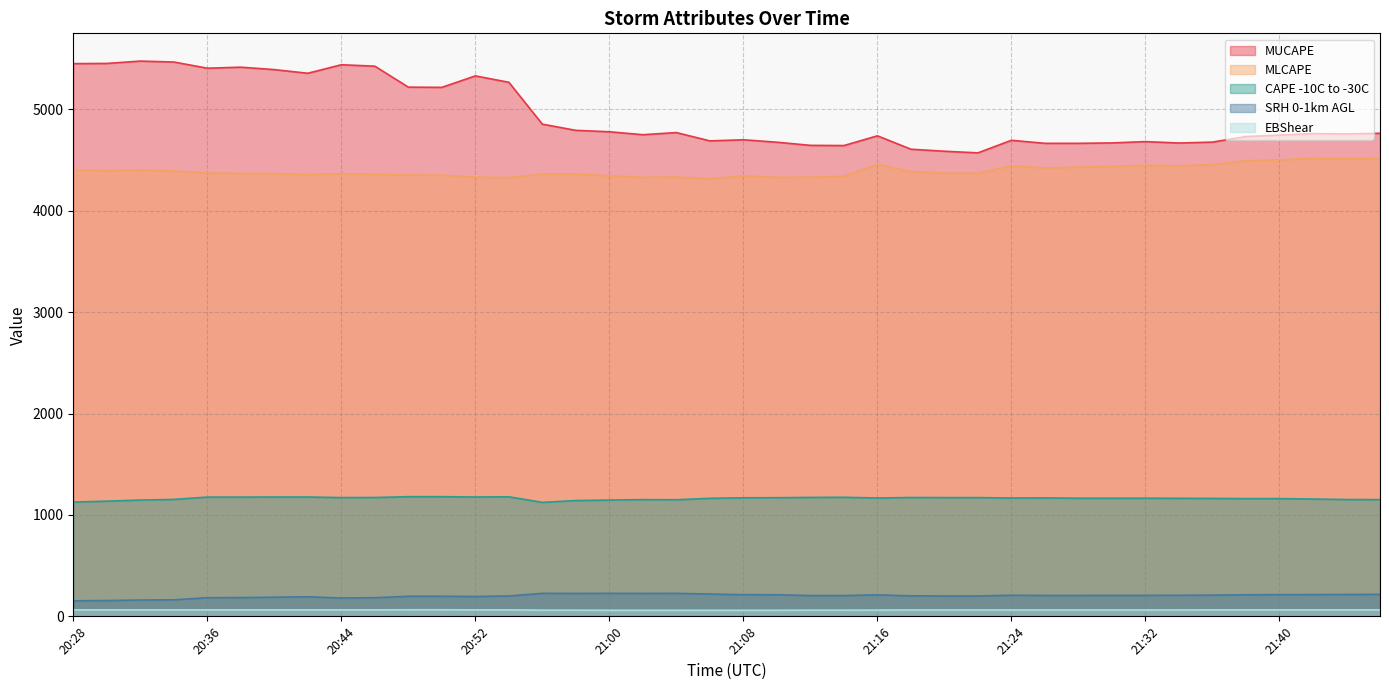

What is the label of the 13th point from the left?

20:52